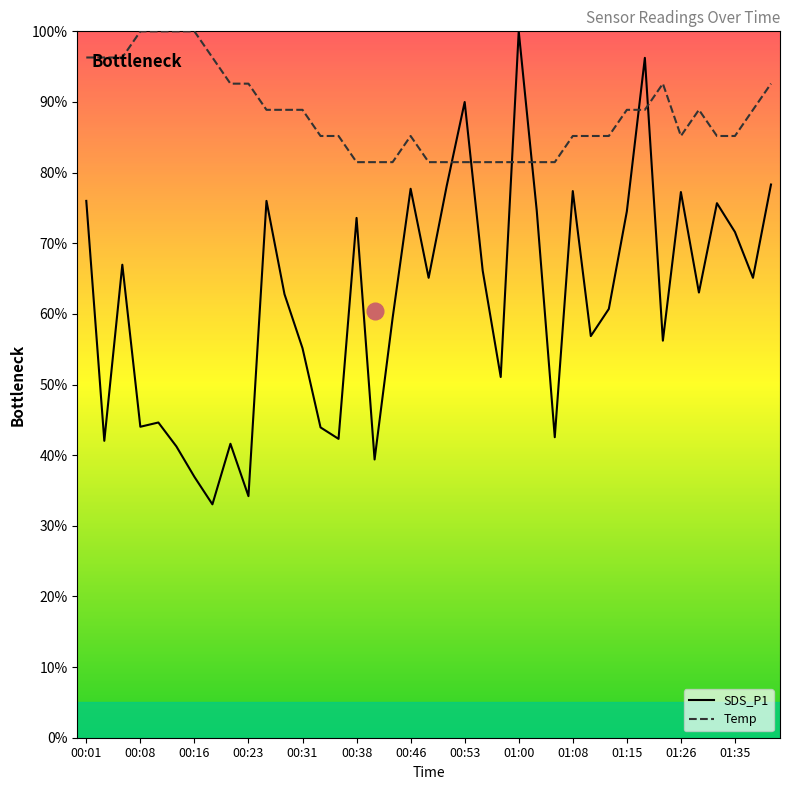

What is the difference between the highest and lowest values at 01:26?

0.1